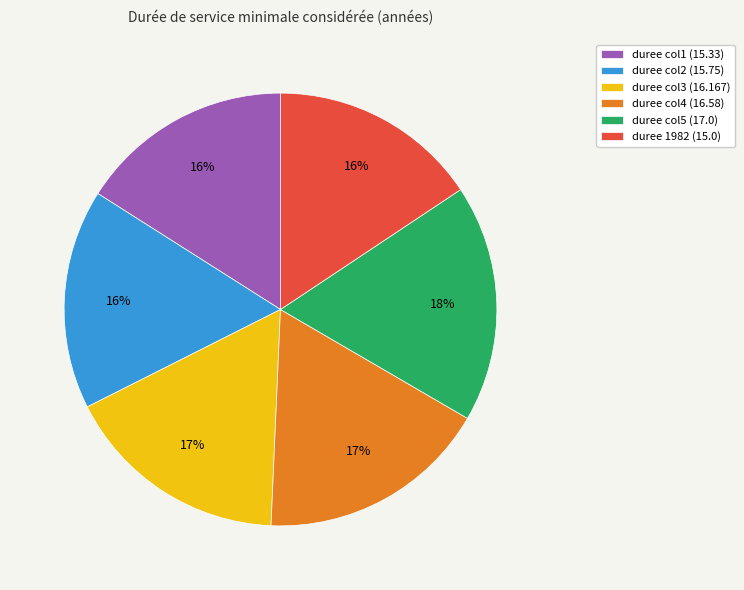

What percentage is the duree col2 (15.75) slice, to the nearest percent?

16%